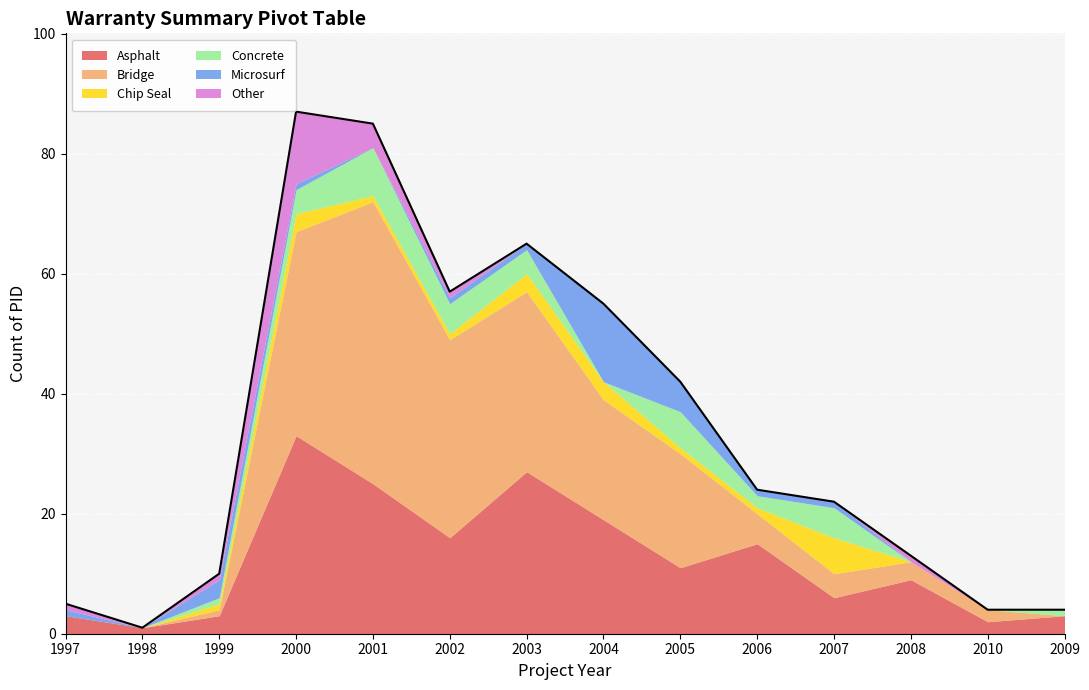

True or false: Microsurf has a value of 1 at 2006.

False